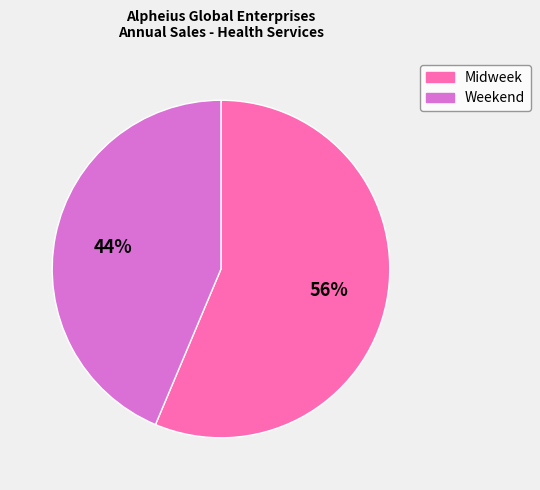

Is the sum of Weekend and Midweek greater than half?

Yes